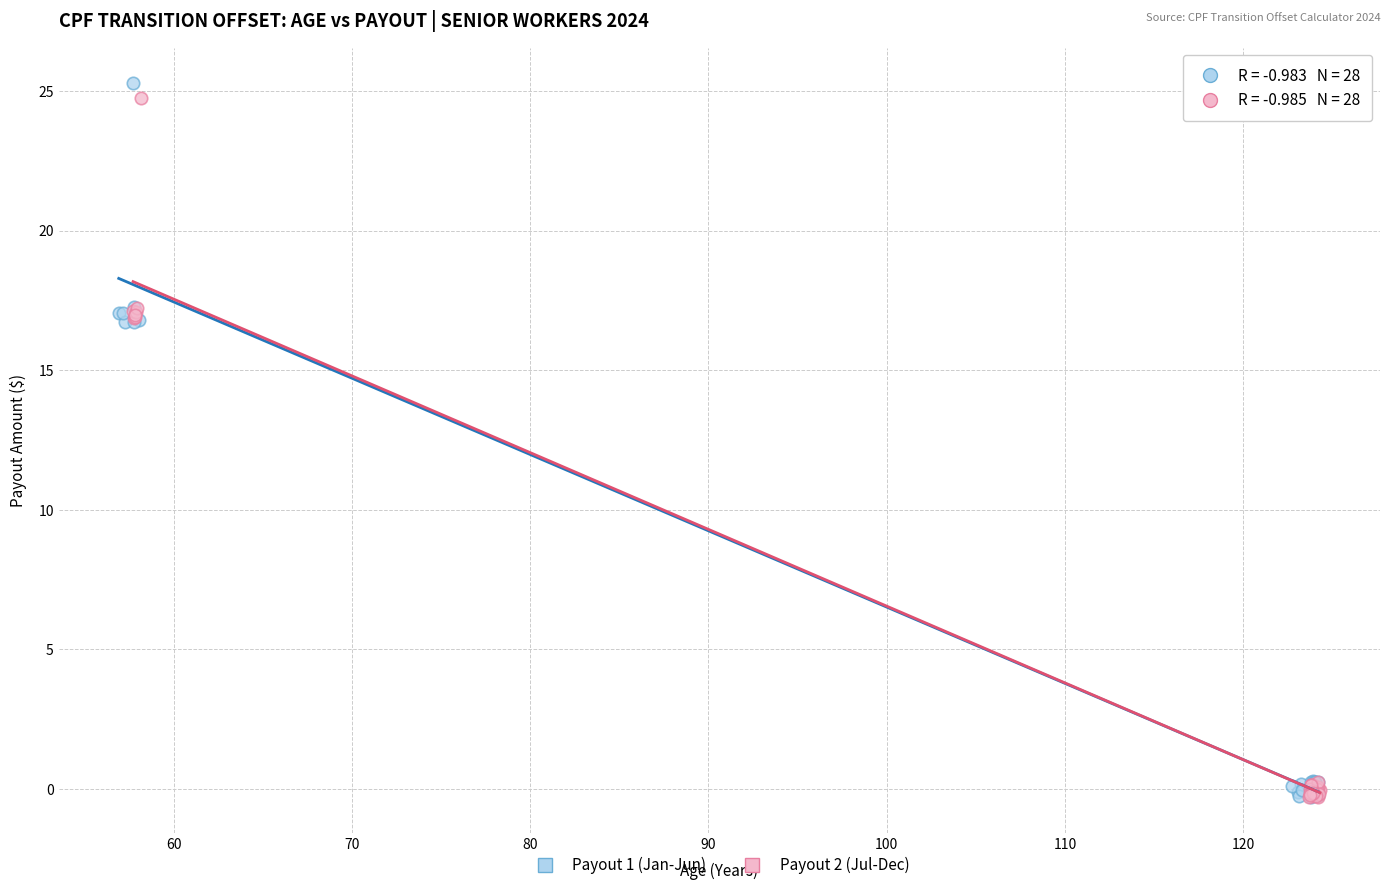

Which series has the largest Y range (max minus min)?

Payout 1 (Jan-Jun)